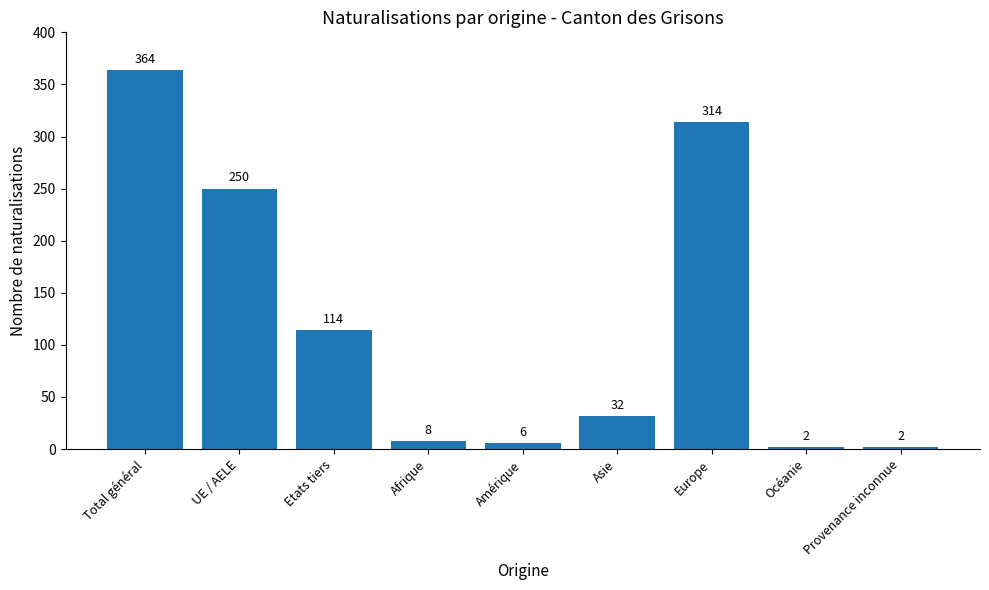

What is the average value?

121